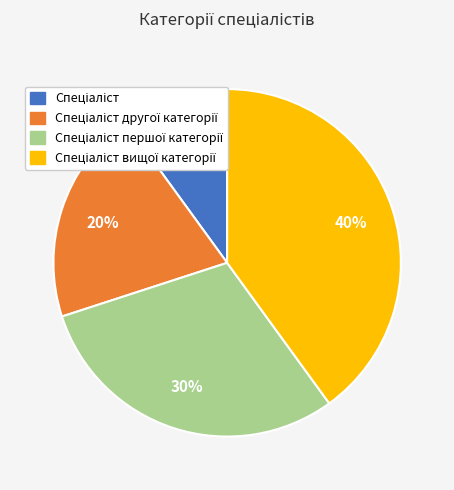

Is there a majority slice in this chart?

No